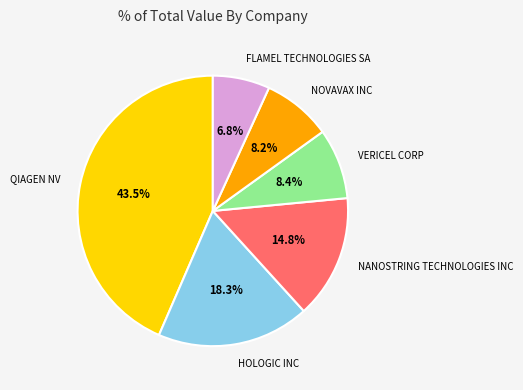

Is there a majority slice in this chart?

No